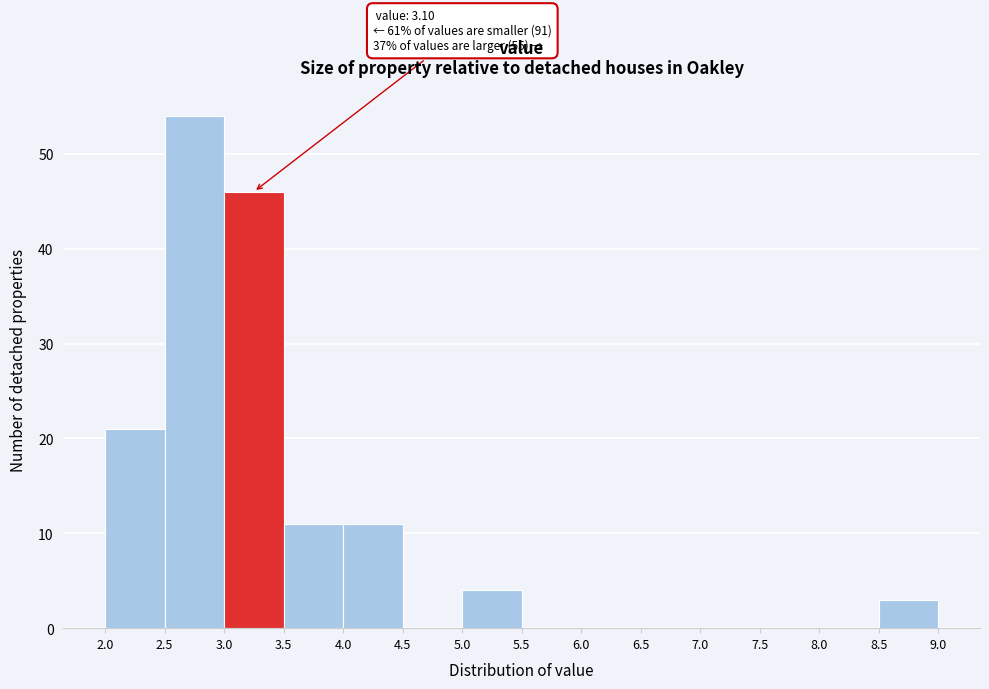

Which range on the x-axis has the tallest bar?

2.5 to 3.0